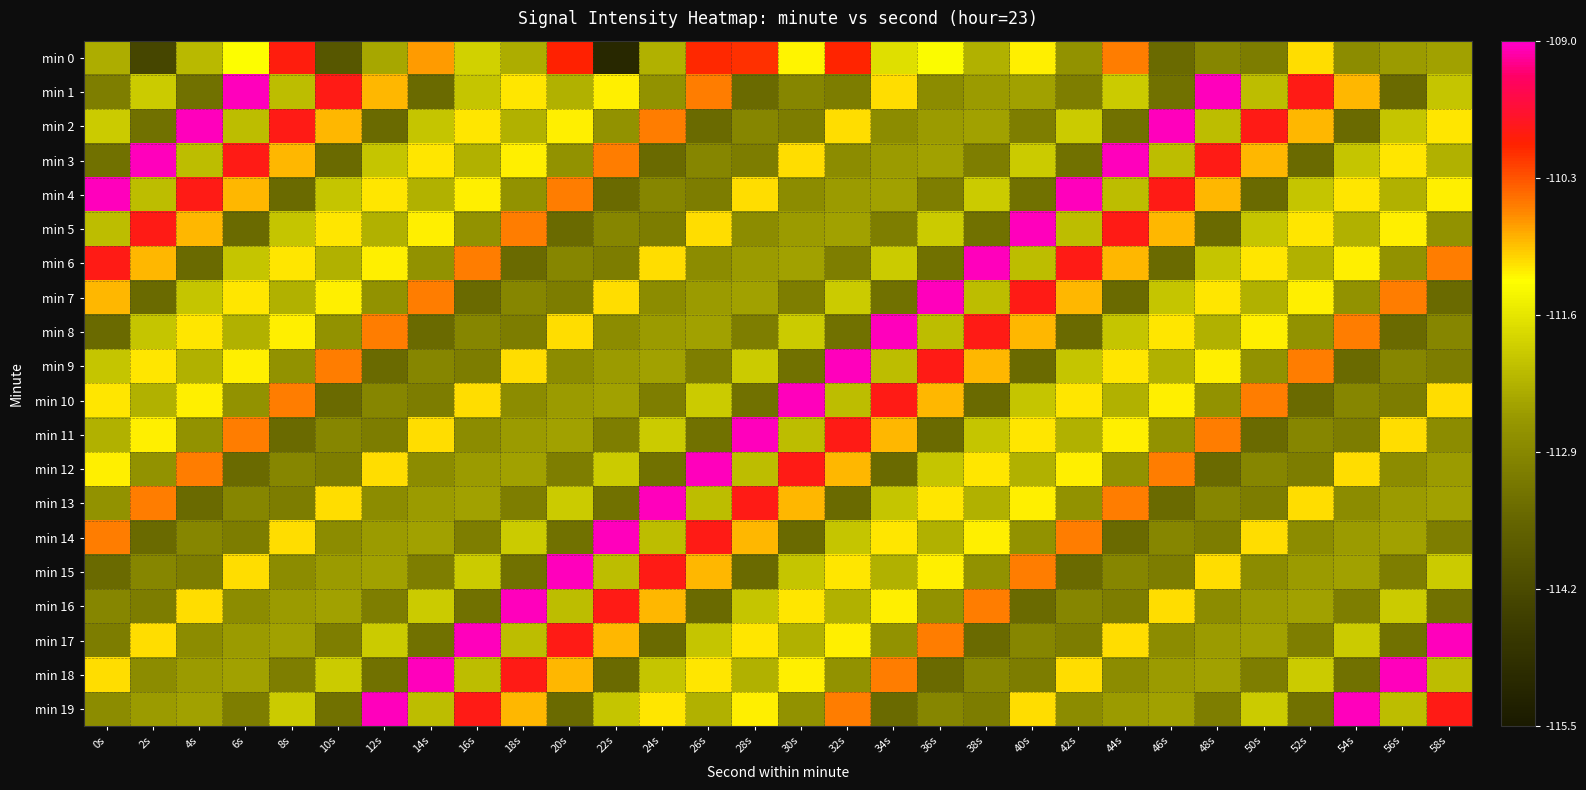

Reading left to right, transcribe all the data shown in this chart.

min 0: 0s=-112.3	2s=-114.3	4s=-112.2	6s=-111.3	8s=-109.9	10s=-113.9	12s=-112.4	14s=-110.7	16s=-111.9	18s=-112.3	20s=-110.0	22s=-115.1	24s=-112.3	26s=-110.0	28s=-110.1	30s=-111.2	32s=-110.0	34s=-111.7	36s=-111.3	38s=-112.3	40s=-111.2	42s=-112.7	44s=-110.6	46s=-113.5	48s=-112.9	50s=-113.1	52s=-111.1	54s=-112.8	56s=-112.5	58s=-112.5
min 1: 0s=-113.1	2s=-111.9	4s=-113.3	6s=-109.1	8s=-112.1	10s=-109.9	12s=-110.9	14s=-113.5	16s=-112.0	18s=-111.2	20s=-112.3	22s=-111.2	24s=-112.7	26s=-110.6	28s=-113.5	30s=-112.9	32s=-113.1	34s=-111.1	36s=-112.8	38s=-112.5	40s=-112.5	42s=-113.1	44s=-111.9	46s=-113.3	48s=-109.1	50s=-112.1	52s=-109.9	54s=-110.9	56s=-113.5	58s=-112.0
min 2: 0s=-111.9	2s=-113.3	4s=-109.1	6s=-112.1	8s=-109.9	10s=-110.9	12s=-113.5	14s=-112.0	16s=-111.2	18s=-112.3	20s=-111.2	22s=-112.7	24s=-110.6	26s=-113.5	28s=-112.9	30s=-113.1	32s=-111.1	34s=-112.8	36s=-112.5	38s=-112.5	40s=-113.1	42s=-111.9	44s=-113.3	46s=-109.1	48s=-112.1	50s=-109.9	52s=-110.9	54s=-113.5	56s=-112.0	58s=-111.2
min 3: 0s=-113.3	2s=-109.1	4s=-112.1	6s=-109.9	8s=-110.9	10s=-113.5	12s=-112.0	14s=-111.2	16s=-112.3	18s=-111.2	20s=-112.7	22s=-110.6	24s=-113.5	26s=-112.9	28s=-113.1	30s=-111.1	32s=-112.8	34s=-112.5	36s=-112.5	38s=-113.1	40s=-111.9	42s=-113.3	44s=-109.1	46s=-112.1	48s=-109.9	50s=-110.9	52s=-113.5	54s=-112.0	56s=-111.2	58s=-112.3
min 4: 0s=-109.1	2s=-112.1	4s=-109.9	6s=-110.9	8s=-113.5	10s=-112.0	12s=-111.2	14s=-112.3	16s=-111.2	18s=-112.7	20s=-110.6	22s=-113.5	24s=-112.9	26s=-113.1	28s=-111.1	30s=-112.8	32s=-112.5	34s=-112.5	36s=-113.1	38s=-111.9	40s=-113.3	42s=-109.1	44s=-112.1	46s=-109.9	48s=-110.9	50s=-113.5	52s=-112.0	54s=-111.2	56s=-112.3	58s=-111.2
min 5: 0s=-112.1	2s=-109.9	4s=-110.9	6s=-113.5	8s=-112.0	10s=-111.2	12s=-112.3	14s=-111.2	16s=-112.7	18s=-110.6	20s=-113.5	22s=-112.9	24s=-113.1	26s=-111.1	28s=-112.8	30s=-112.5	32s=-112.5	34s=-113.1	36s=-111.9	38s=-113.3	40s=-109.1	42s=-112.1	44s=-109.9	46s=-110.9	48s=-113.5	50s=-112.0	52s=-111.2	54s=-112.3	56s=-111.2	58s=-112.7
min 6: 0s=-109.9	2s=-110.9	4s=-113.5	6s=-112.0	8s=-111.2	10s=-112.3	12s=-111.2	14s=-112.7	16s=-110.6	18s=-113.5	20s=-112.9	22s=-113.1	24s=-111.1	26s=-112.8	28s=-112.5	30s=-112.5	32s=-113.1	34s=-111.9	36s=-113.3	38s=-109.1	40s=-112.1	42s=-109.9	44s=-110.9	46s=-113.5	48s=-112.0	50s=-111.2	52s=-112.3	54s=-111.2	56s=-112.7	58s=-110.6
min 7: 0s=-110.9	2s=-113.5	4s=-112.0	6s=-111.2	8s=-112.3	10s=-111.2	12s=-112.7	14s=-110.6	16s=-113.5	18s=-112.9	20s=-113.1	22s=-111.1	24s=-112.8	26s=-112.5	28s=-112.5	30s=-113.1	32s=-111.9	34s=-113.3	36s=-109.1	38s=-112.1	40s=-109.9	42s=-110.9	44s=-113.5	46s=-112.0	48s=-111.2	50s=-112.3	52s=-111.2	54s=-112.7	56s=-110.6	58s=-113.5
min 8: 0s=-113.5	2s=-112.0	4s=-111.2	6s=-112.3	8s=-111.2	10s=-112.7	12s=-110.6	14s=-113.5	16s=-112.9	18s=-113.1	20s=-111.1	22s=-112.8	24s=-112.5	26s=-112.5	28s=-113.1	30s=-111.9	32s=-113.3	34s=-109.1	36s=-112.1	38s=-109.9	40s=-110.9	42s=-113.5	44s=-112.0	46s=-111.2	48s=-112.3	50s=-111.2	52s=-112.7	54s=-110.6	56s=-113.5	58s=-112.9
min 9: 0s=-112.0	2s=-111.2	4s=-112.3	6s=-111.2	8s=-112.7	10s=-110.6	12s=-113.5	14s=-112.9	16s=-113.1	18s=-111.1	20s=-112.8	22s=-112.5	24s=-112.5	26s=-113.1	28s=-111.9	30s=-113.3	32s=-109.1	34s=-112.1	36s=-109.9	38s=-110.9	40s=-113.5	42s=-112.0	44s=-111.2	46s=-112.3	48s=-111.2	50s=-112.7	52s=-110.6	54s=-113.5	56s=-112.9	58s=-113.1
min 10: 0s=-111.2	2s=-112.3	4s=-111.2	6s=-112.7	8s=-110.6	10s=-113.5	12s=-112.9	14s=-113.1	16s=-111.1	18s=-112.8	20s=-112.5	22s=-112.5	24s=-113.1	26s=-111.9	28s=-113.3	30s=-109.1	32s=-112.1	34s=-109.9	36s=-110.9	38s=-113.5	40s=-112.0	42s=-111.2	44s=-112.3	46s=-111.2	48s=-112.7	50s=-110.6	52s=-113.5	54s=-112.9	56s=-113.1	58s=-111.1
min 11: 0s=-112.3	2s=-111.2	4s=-112.7	6s=-110.6	8s=-113.5	10s=-112.9	12s=-113.1	14s=-111.1	16s=-112.8	18s=-112.5	20s=-112.5	22s=-113.1	24s=-111.9	26s=-113.3	28s=-109.1	30s=-112.1	32s=-109.9	34s=-110.9	36s=-113.5	38s=-112.0	40s=-111.2	42s=-112.3	44s=-111.2	46s=-112.7	48s=-110.6	50s=-113.5	52s=-112.9	54s=-113.1	56s=-111.1	58s=-112.8
min 12: 0s=-111.2	2s=-112.7	4s=-110.6	6s=-113.5	8s=-112.9	10s=-113.1	12s=-111.1	14s=-112.8	16s=-112.5	18s=-112.5	20s=-113.1	22s=-111.9	24s=-113.3	26s=-109.1	28s=-112.1	30s=-109.9	32s=-110.9	34s=-113.5	36s=-112.0	38s=-111.2	40s=-112.3	42s=-111.2	44s=-112.7	46s=-110.6	48s=-113.5	50s=-112.9	52s=-113.1	54s=-111.1	56s=-112.8	58s=-112.5
min 13: 0s=-112.7	2s=-110.6	4s=-113.5	6s=-112.9	8s=-113.1	10s=-111.1	12s=-112.8	14s=-112.5	16s=-112.5	18s=-113.1	20s=-111.9	22s=-113.3	24s=-109.1	26s=-112.1	28s=-109.9	30s=-110.9	32s=-113.5	34s=-112.0	36s=-111.2	38s=-112.3	40s=-111.2	42s=-112.7	44s=-110.6	46s=-113.5	48s=-112.9	50s=-113.1	52s=-111.1	54s=-112.8	56s=-112.5	58s=-112.5
min 14: 0s=-110.6	2s=-113.5	4s=-112.9	6s=-113.1	8s=-111.1	10s=-112.8	12s=-112.5	14s=-112.5	16s=-113.1	18s=-111.9	20s=-113.3	22s=-109.1	24s=-112.1	26s=-109.9	28s=-110.9	30s=-113.5	32s=-112.0	34s=-111.2	36s=-112.3	38s=-111.2	40s=-112.7	42s=-110.6	44s=-113.5	46s=-112.9	48s=-113.1	50s=-111.1	52s=-112.8	54s=-112.5	56s=-112.5	58s=-113.1
min 15: 0s=-113.5	2s=-112.9	4s=-113.1	6s=-111.1	8s=-112.8	10s=-112.5	12s=-112.5	14s=-113.1	16s=-111.9	18s=-113.3	20s=-109.1	22s=-112.1	24s=-109.9	26s=-110.9	28s=-113.5	30s=-112.0	32s=-111.2	34s=-112.3	36s=-111.2	38s=-112.7	40s=-110.6	42s=-113.5	44s=-112.9	46s=-113.1	48s=-111.1	50s=-112.8	52s=-112.5	54s=-112.5	56s=-113.1	58s=-111.9
min 16: 0s=-112.9	2s=-113.1	4s=-111.1	6s=-112.8	8s=-112.5	10s=-112.5	12s=-113.1	14s=-111.9	16s=-113.3	18s=-109.1	20s=-112.1	22s=-109.9	24s=-110.9	26s=-113.5	28s=-112.0	30s=-111.2	32s=-112.3	34s=-111.2	36s=-112.7	38s=-110.6	40s=-113.5	42s=-112.9	44s=-113.1	46s=-111.1	48s=-112.8	50s=-112.5	52s=-112.5	54s=-113.1	56s=-111.9	58s=-113.3
min 17: 0s=-113.1	2s=-111.1	4s=-112.8	6s=-112.5	8s=-112.5	10s=-113.1	12s=-111.9	14s=-113.3	16s=-109.1	18s=-112.1	20s=-109.9	22s=-110.9	24s=-113.5	26s=-112.0	28s=-111.2	30s=-112.3	32s=-111.2	34s=-112.7	36s=-110.6	38s=-113.5	40s=-112.9	42s=-113.1	44s=-111.1	46s=-112.8	48s=-112.5	50s=-112.5	52s=-113.1	54s=-111.9	56s=-113.3	58s=-109.1
min 18: 0s=-111.1	2s=-112.8	4s=-112.5	6s=-112.5	8s=-113.1	10s=-111.9	12s=-113.3	14s=-109.1	16s=-112.1	18s=-109.9	20s=-110.9	22s=-113.5	24s=-112.0	26s=-111.2	28s=-112.3	30s=-111.2	32s=-112.7	34s=-110.6	36s=-113.5	38s=-112.9	40s=-113.1	42s=-111.1	44s=-112.8	46s=-112.5	48s=-112.5	50s=-113.1	52s=-111.9	54s=-113.3	56s=-109.1	58s=-112.1
min 19: 0s=-112.8	2s=-112.5	4s=-112.5	6s=-113.1	8s=-111.9	10s=-113.3	12s=-109.1	14s=-112.1	16s=-109.9	18s=-110.9	20s=-113.5	22s=-112.0	24s=-111.2	26s=-112.3	28s=-111.2	30s=-112.7	32s=-110.6	34s=-113.5	36s=-112.9	38s=-113.1	40s=-111.1	42s=-112.8	44s=-112.5	46s=-112.5	48s=-113.1	50s=-111.9	52s=-113.3	54s=-109.1	56s=-112.1	58s=-109.9